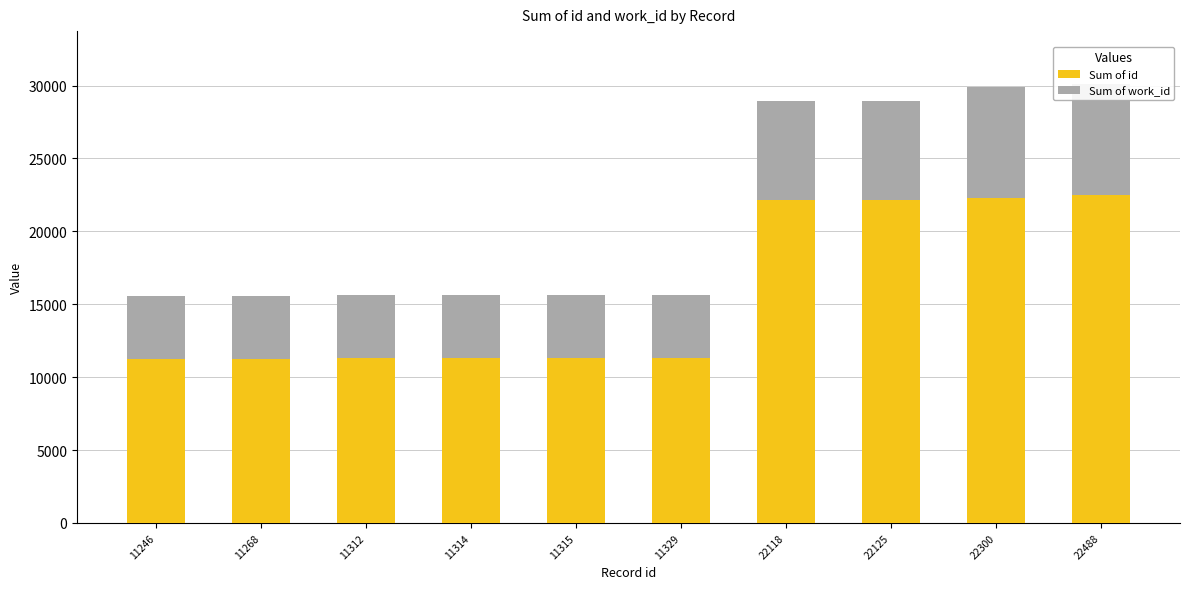

What is the greatest value displayed?

22488